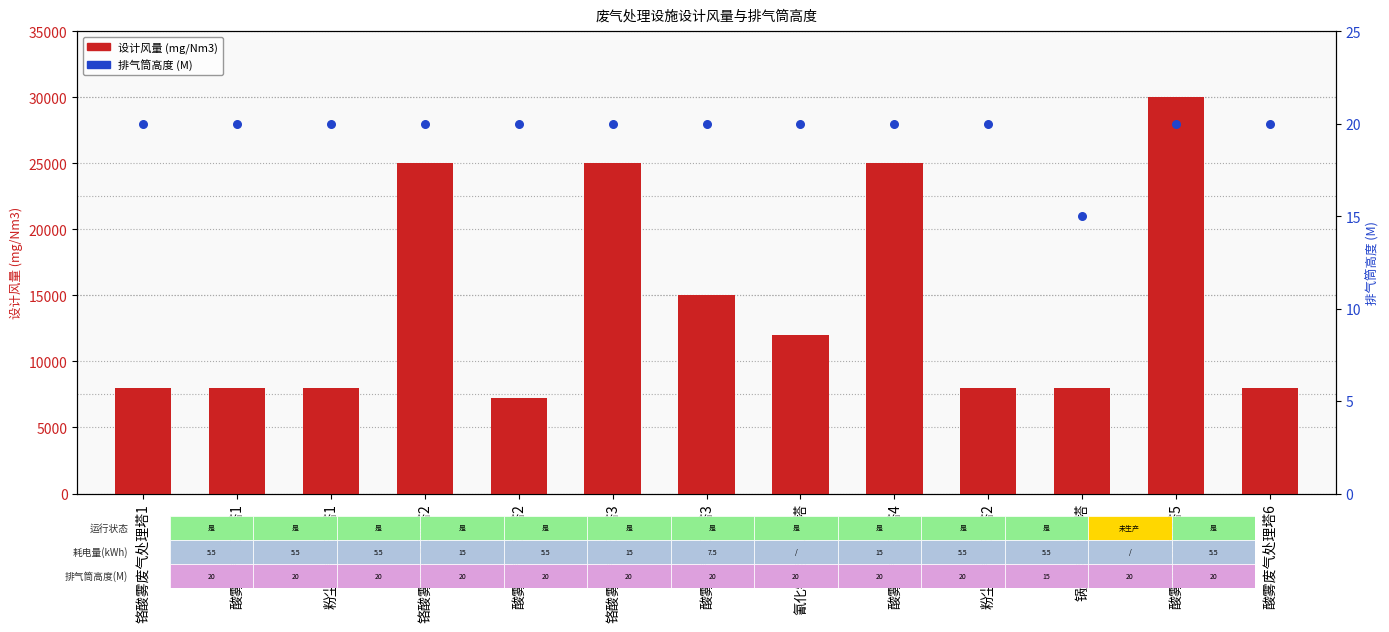

Which series has the largest Y range (max minus min)?

设计风量 (mg/Nm3)